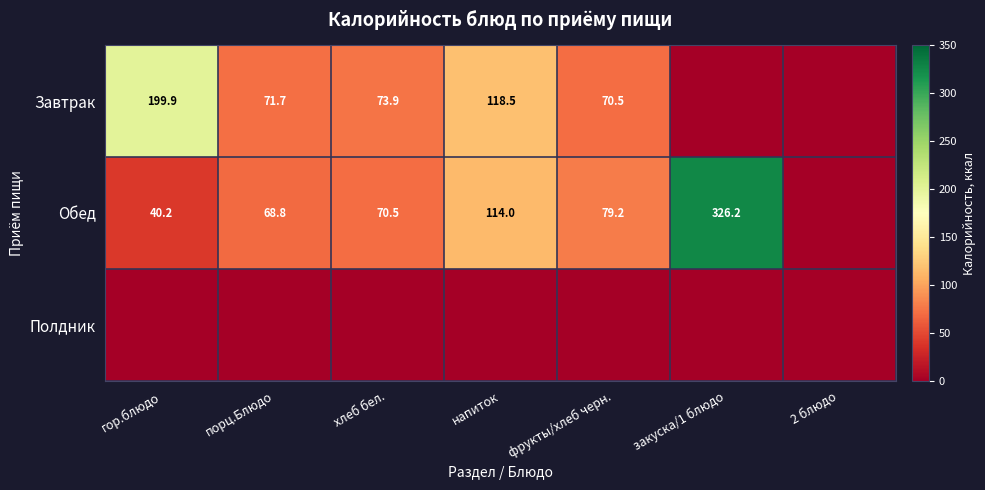

Is it true that Обед equals 189.7 at напиток?

False